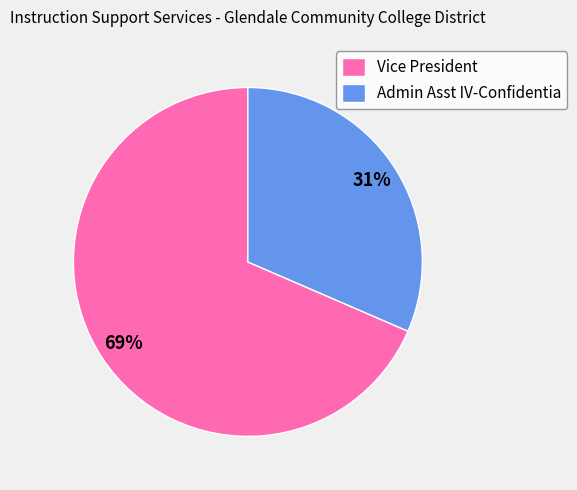

How many slices are in this pie chart?

2